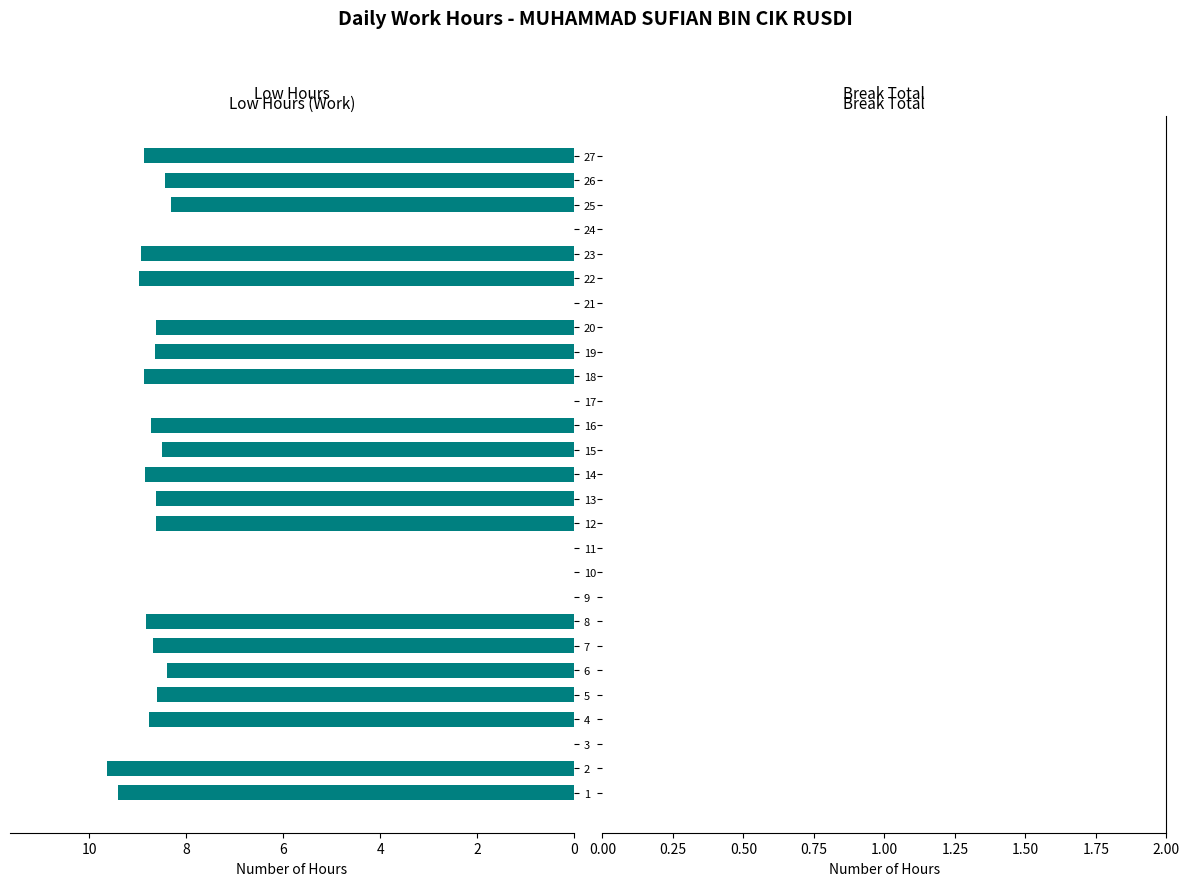

What is the greatest value displayed?

9.6